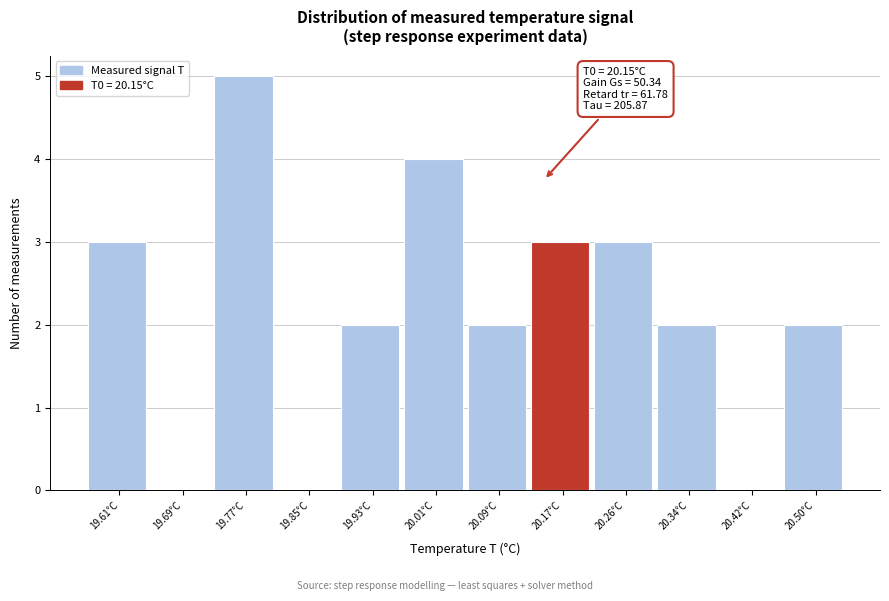

Which range on the x-axis has the tallest bar?

19.73 to 19.81